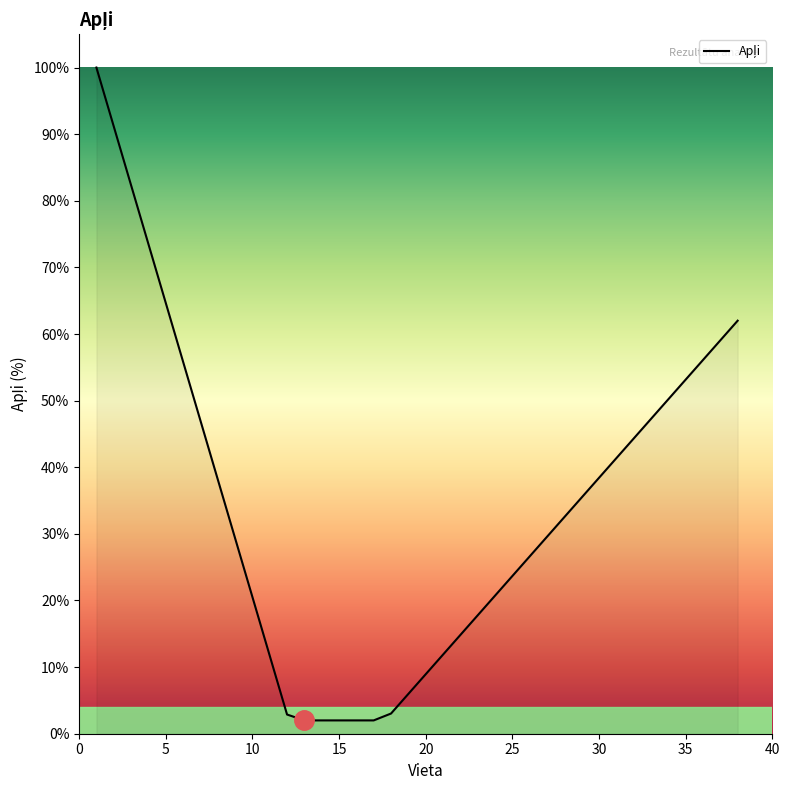

What is the difference between the maximum and minimum values?

98.0